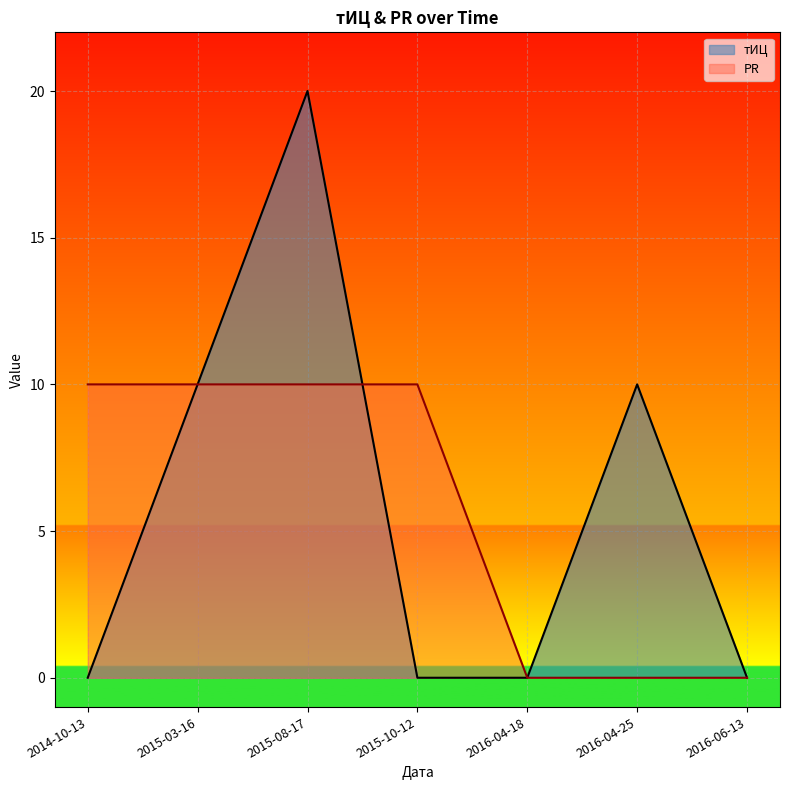

What are all the series names shown in the legend?

тИЦ, PR